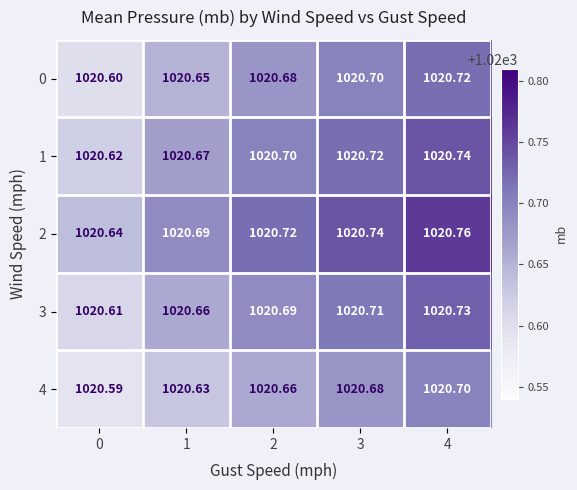

At which category is the sum across all series the highest?

4